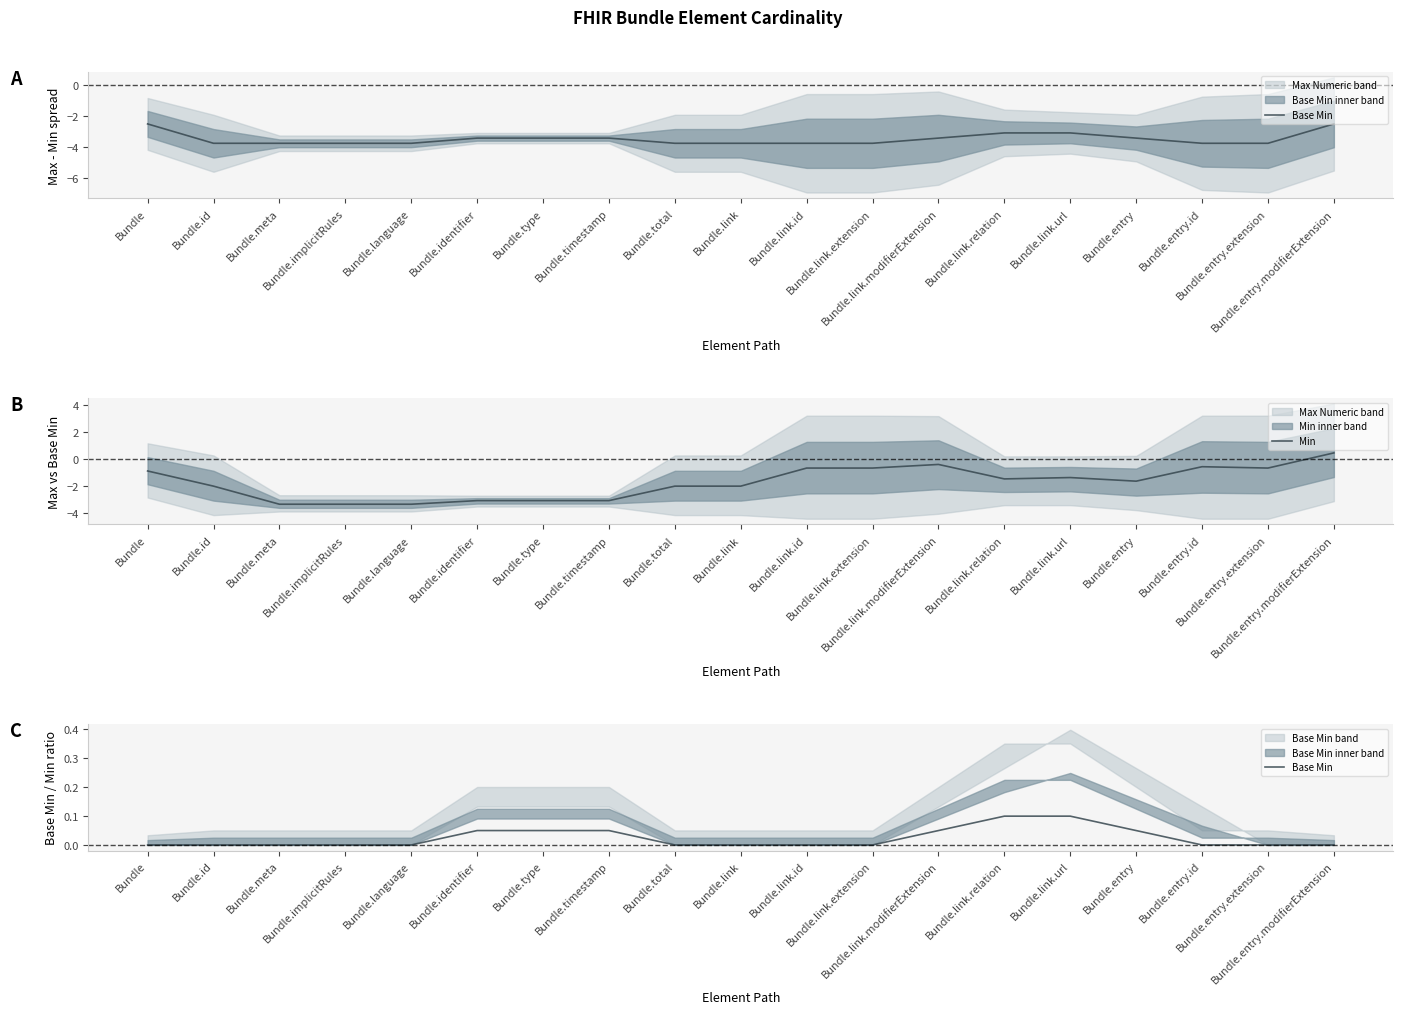

True or false: Base Min has more than 2 interior local peaks.

False